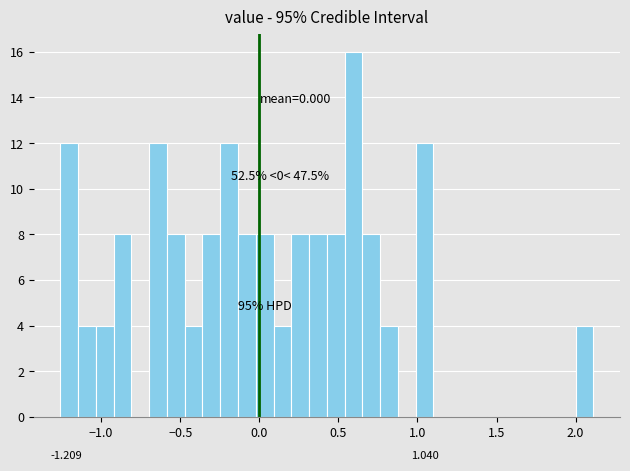

Around what value on the x-axis is the tallest bar? Give the approximate position of its centre, as read against the axis.

0.60